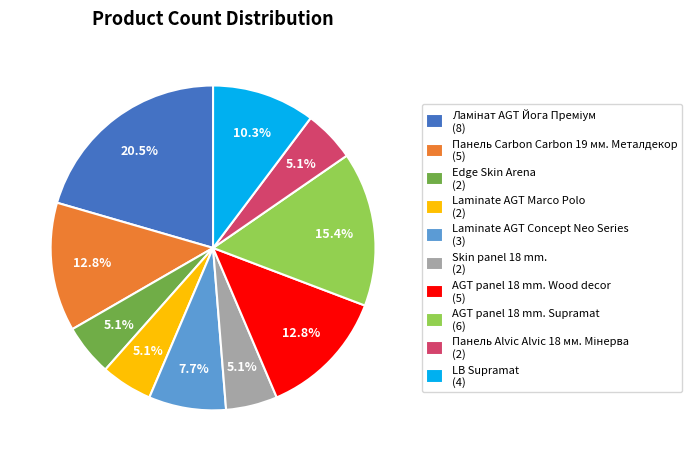

Approximately how many times larger is the value at AGT panel 18 mm. Supramat (6) compared to LB Supramat (4)?

1.5